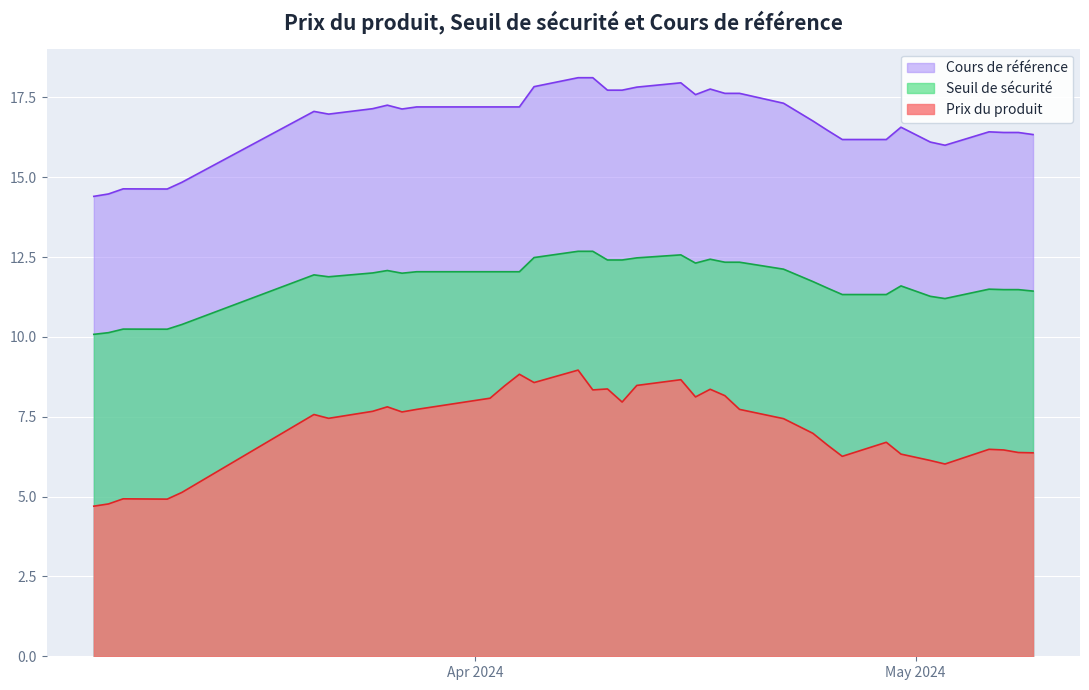

True or false: Prix du produit and Seuil de sécurité intersect in this chart.

False